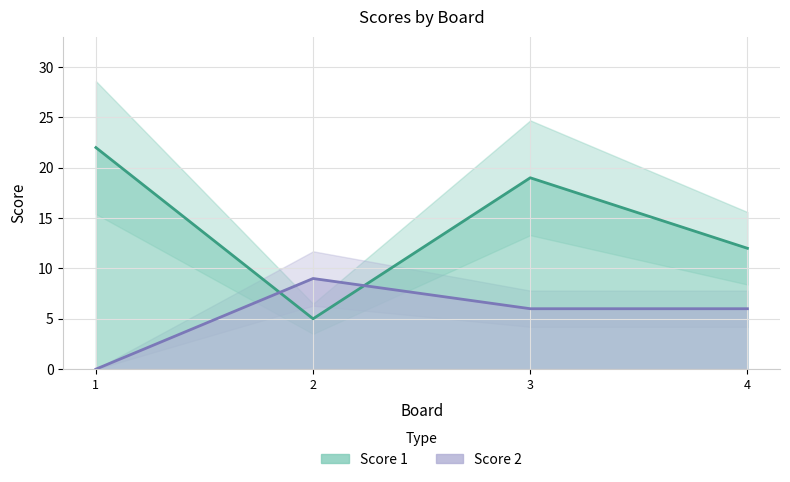

At 4, list the series in order from smallest to largest.

Score 2, Score 1